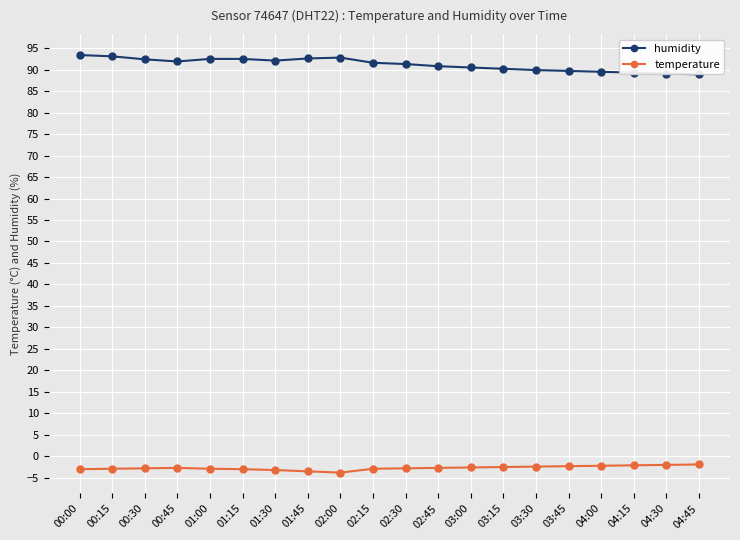

What is the lowest value of the temperature series?

-3.8